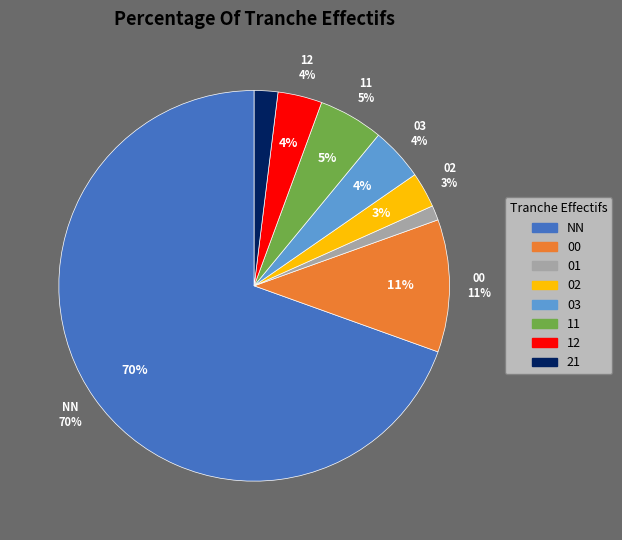

True or false: NN accounts for 70% of the total.

True